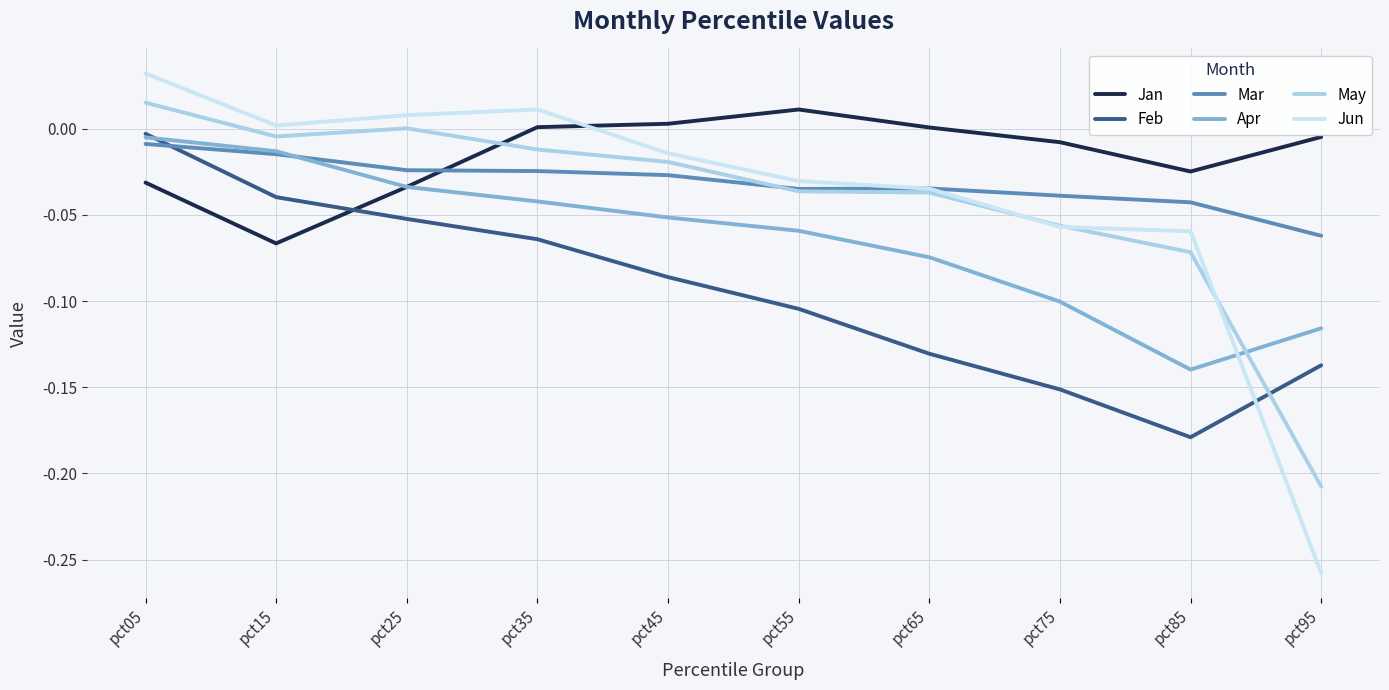

At which category is the sum across all series the highest?

pct05